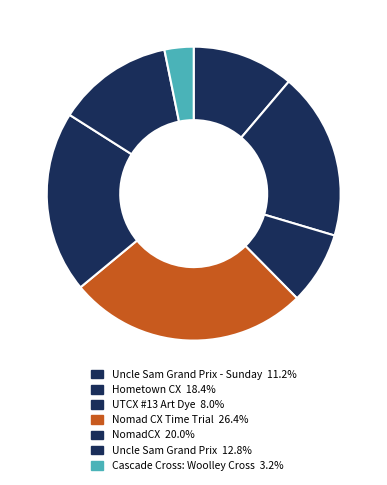

How many segments does this pie chart have?

7